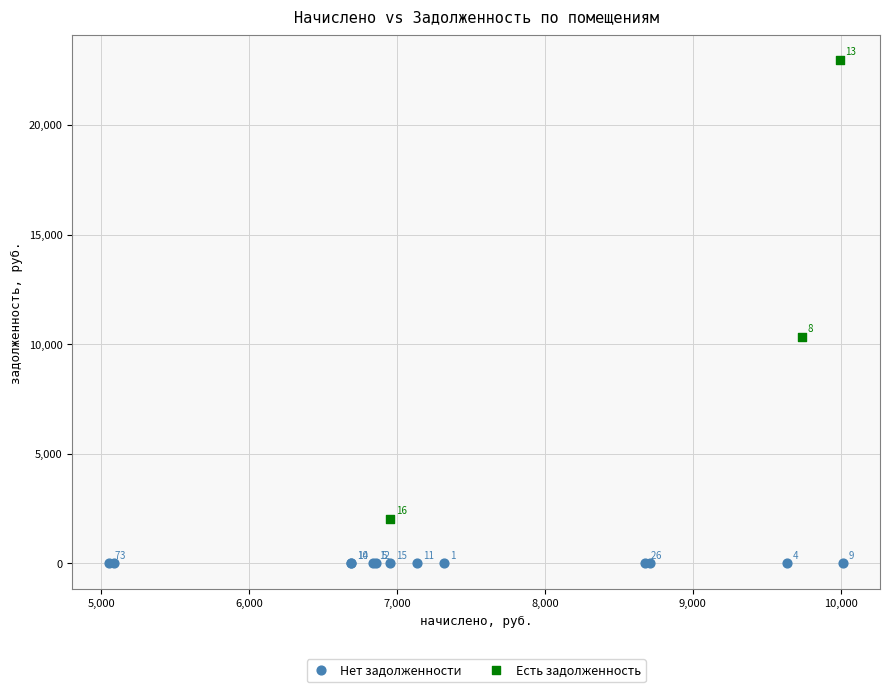

Which series contains the lowest Y value?

Нет задолженности